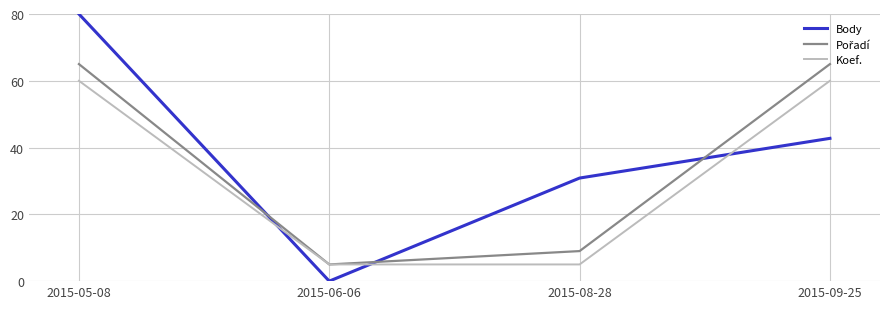

How many lines are shown in the chart?

3